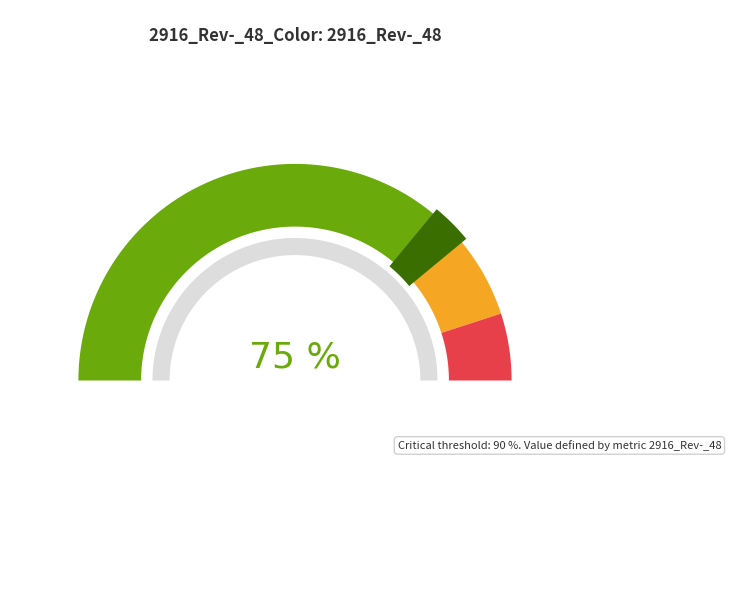

Does 12 account for over 50% of the chart?

No